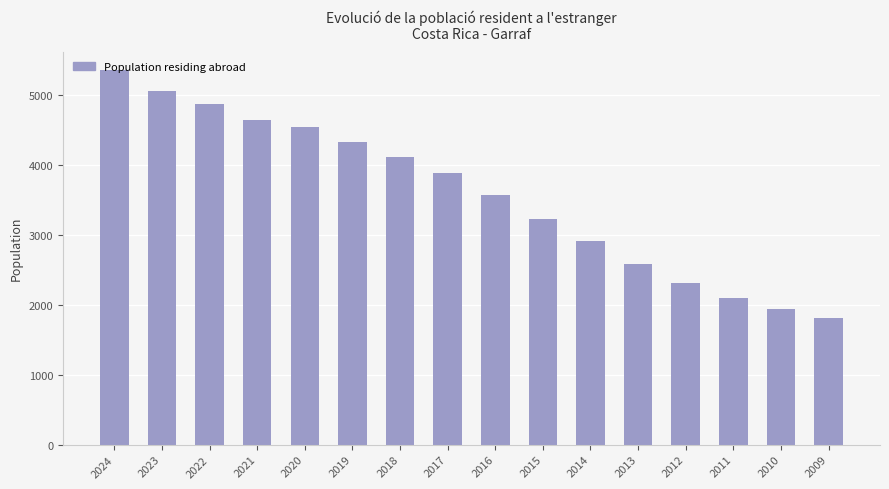

Reading left to right, what are all the values shown in this chart?

5348	5057	4871	4640	4538	4317	4110	3878	3565	3229	2910	2578	2316	2098	1934	1803